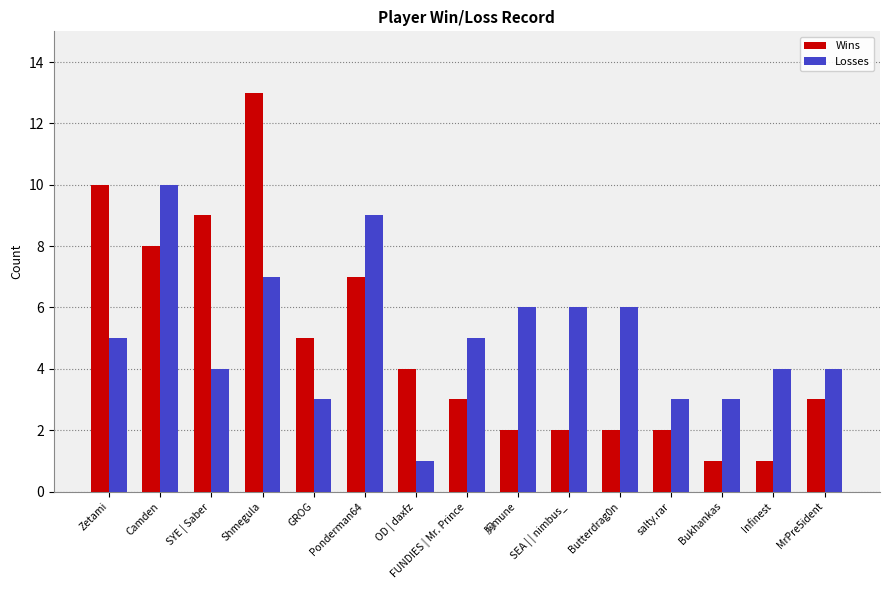

True or false: Losses has a value of 2 at Butterdrag0n.

False